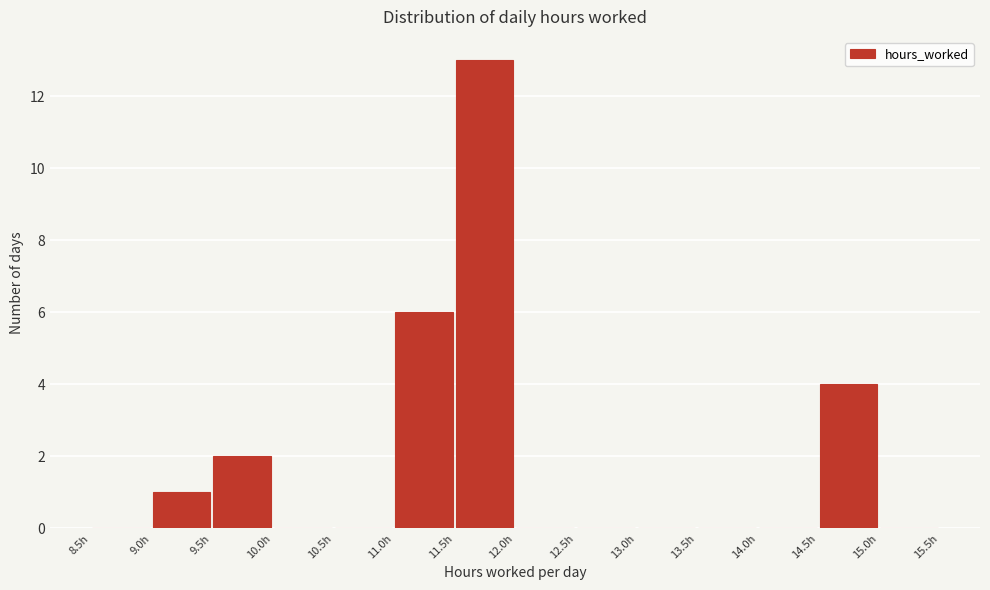

Reading left to right, transcribe this chart: for each bar, give the range it covers on the x-axis and its height. The values are not printed on the chart, so give them approximately, as read against the axis.

8.5 to 9.0: 0
9.0 to 9.5: 1
9.5 to 10.0: 2
10.0 to 10.5: 0
10.5 to 11.0: 0
11.0 to 11.5: 6
11.5 to 12.0: 13
12.0 to 12.5: 0
12.5 to 13.0: 0
13.0 to 13.5: 0
13.5 to 14.0: 0
14.0 to 14.5: 0
14.5 to 15.0: 4
15.0 to 15.5: 0